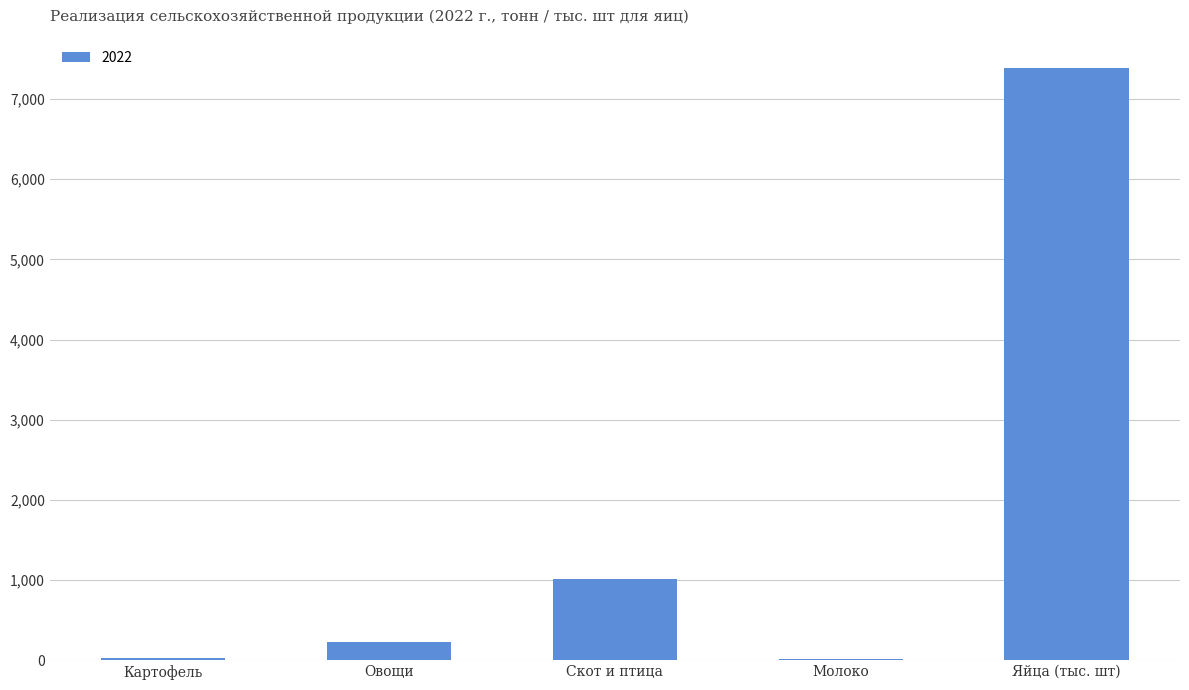

What is the sum of the values at Скот и птица and Овощи?

1243.1